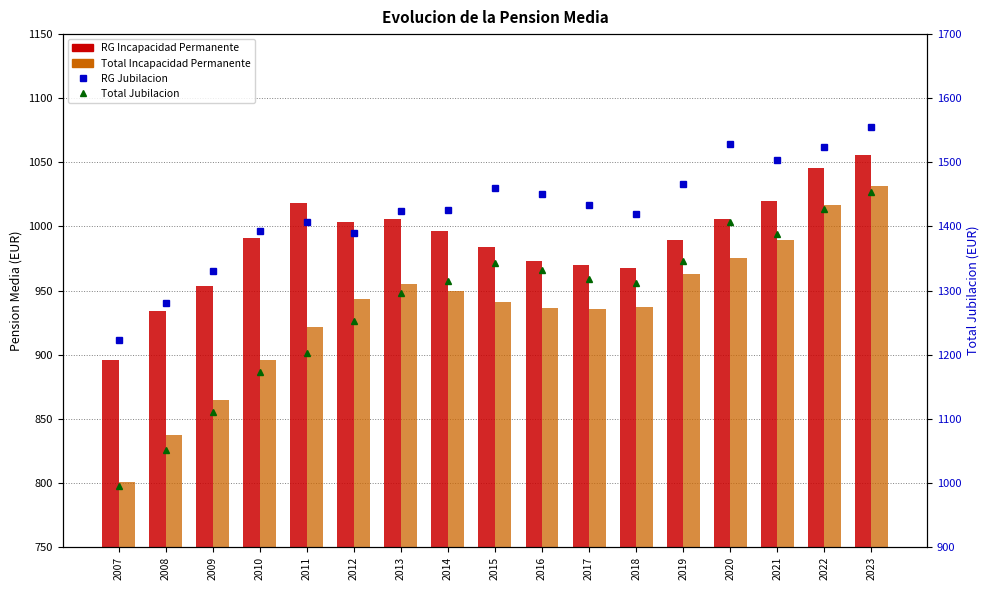

What is the lowest value of the RG Incapacidad Permanente series?

895.4